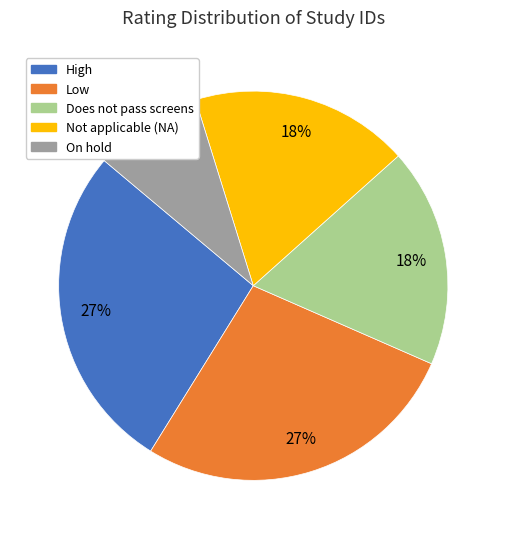

What is the smallest slice in the pie chart?

On hold